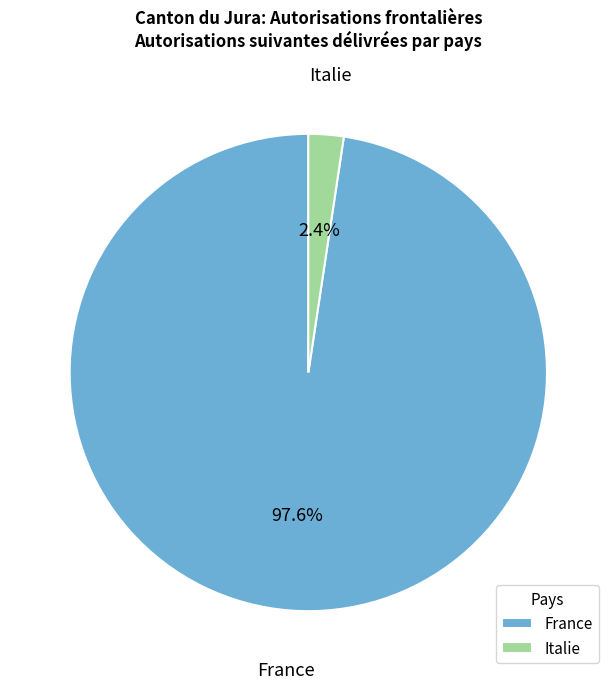

Is Italie the majority of the pie?

No